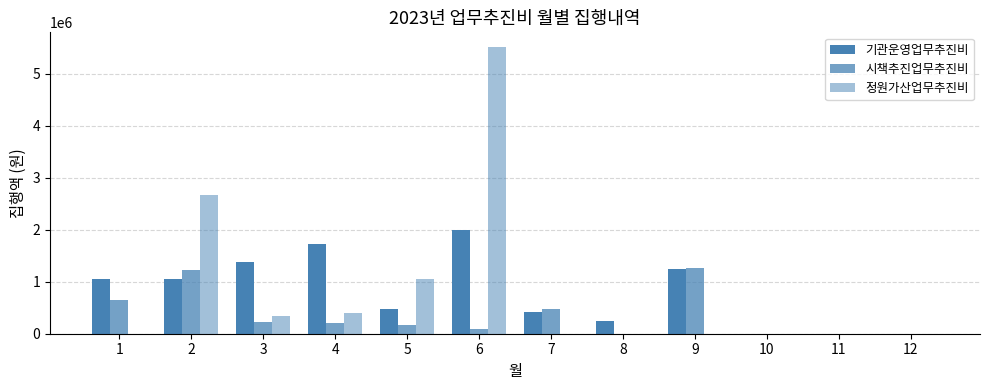

Reading left to right, what are all the values shown in this chart?

기관운영업무추진비: 1059000	1050000	1385000	1732830	470000	1985700	427100	250000	1250890	0	0	0
시책추진업무추진비: 639570	1220000	218000	215000	163000	100000	475300	0	1273000	0	0	0
정원가산업무추진비: 0	2670000	350400	397010	1050000	5520000	0	0	0	0	0	0